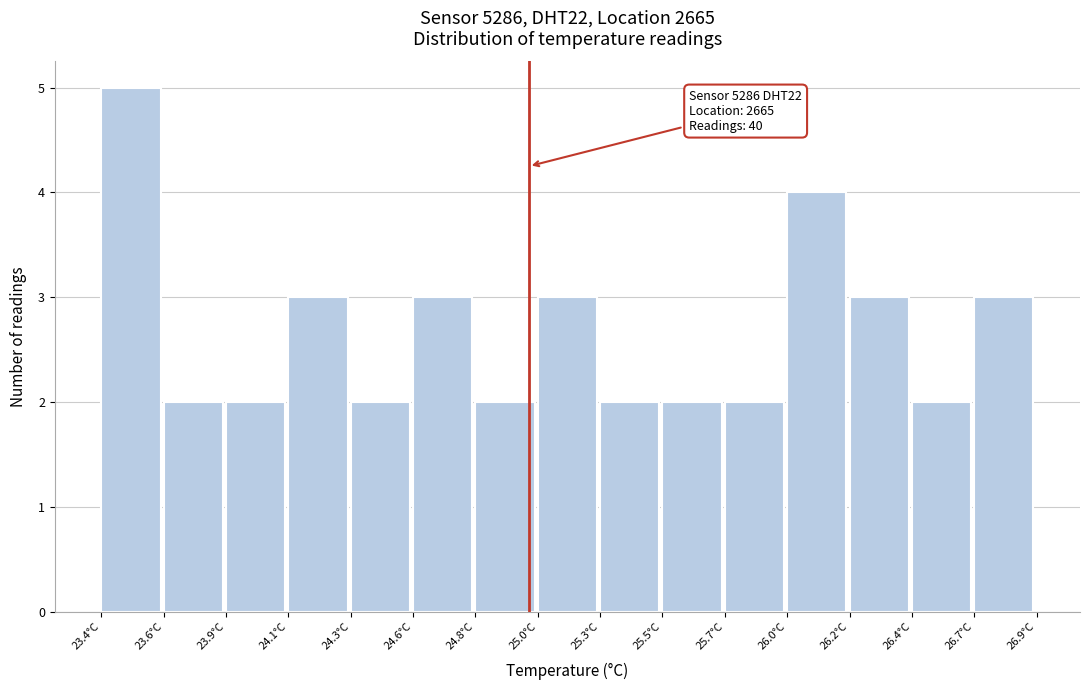

Over which range of the x-axis is the bar tallest?

23.40 to 23.65